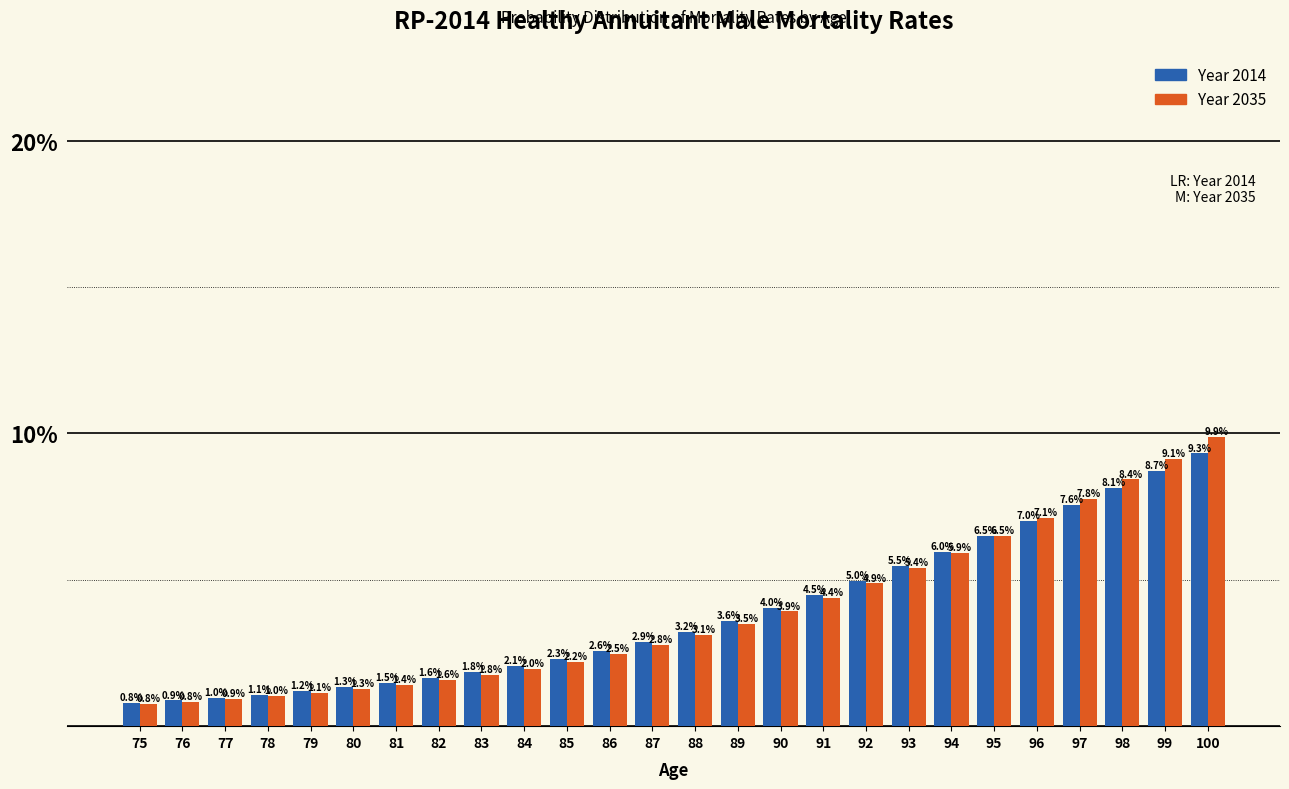

Reading left to right, extract all data points from this chart.

2014: 75=0.8	76=0.9	77=1.0	78=1.1	79=1.2	80=1.3	81=1.5	82=1.6	83=1.8	84=2.1	85=2.3	86=2.6	87=2.9	88=3.2	89=3.6	90=4.0	91=4.5	92=5.0	93=5.5	94=6.0	95=6.5	96=7.0	97=7.6	98=8.1	99=8.7	100=9.3
2035: 75=0.8	76=0.8	77=0.9	78=1.0	79=1.1	80=1.3	81=1.4	82=1.6	83=1.8	84=2.0	85=2.2	86=2.5	87=2.8	88=3.1	89=3.5	90=3.9	91=4.4	92=4.9	93=5.4	94=5.9	95=6.5	96=7.1	97=7.8	98=8.4	99=9.1	100=9.9